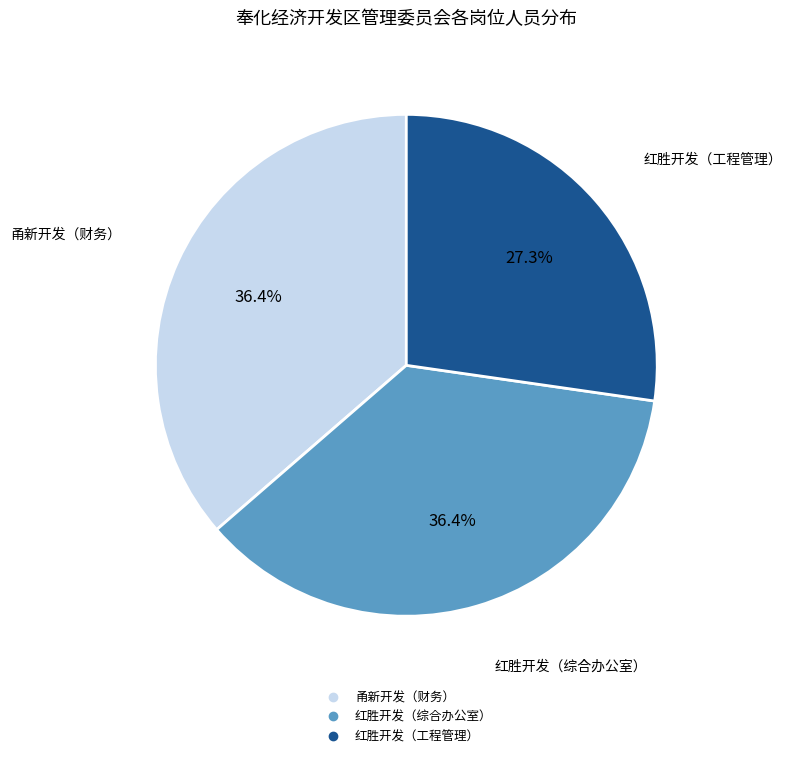

Is there a majority slice in this chart?

No